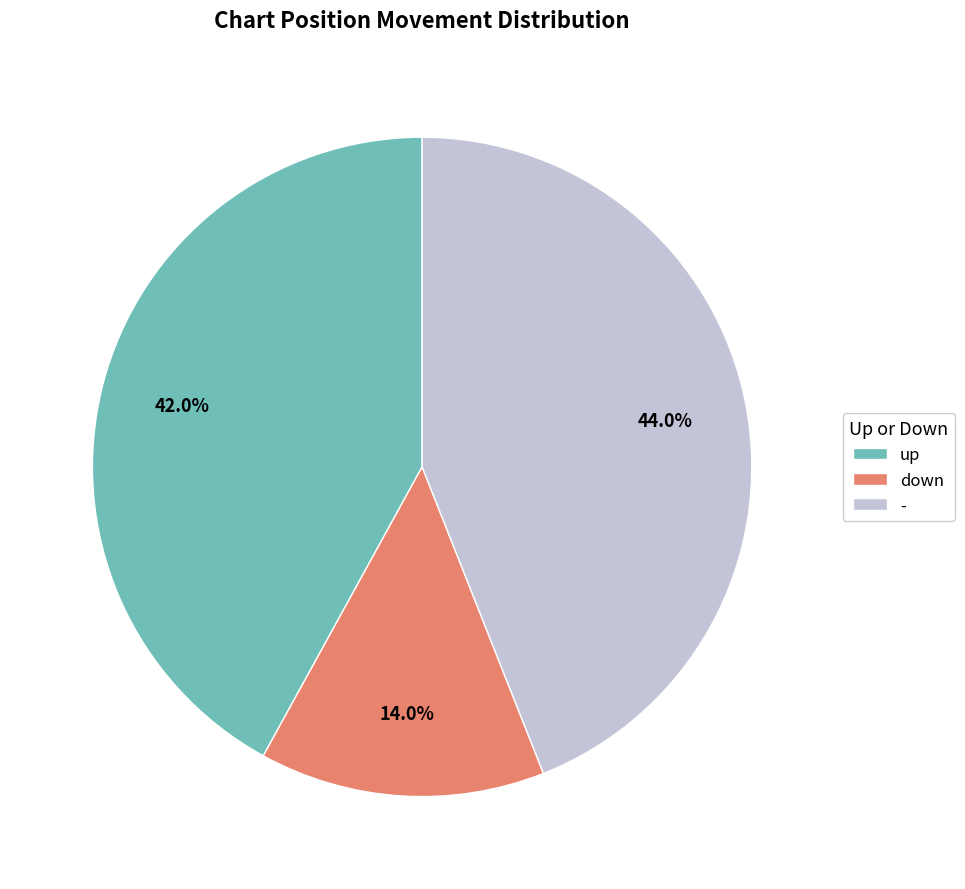

Which slice is the largest?

-